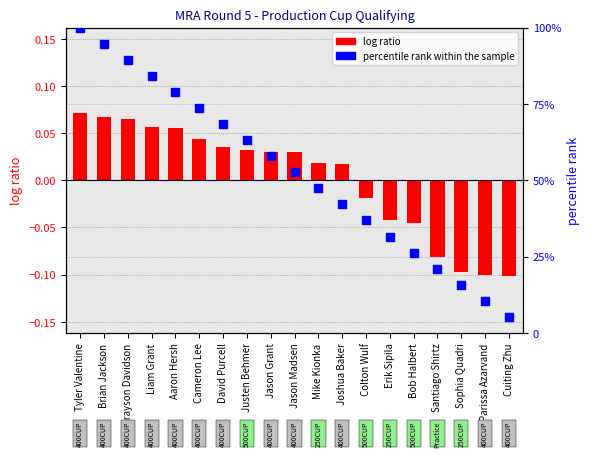

What are all the series names shown in the legend?

log ratio, percentile rank within the sample